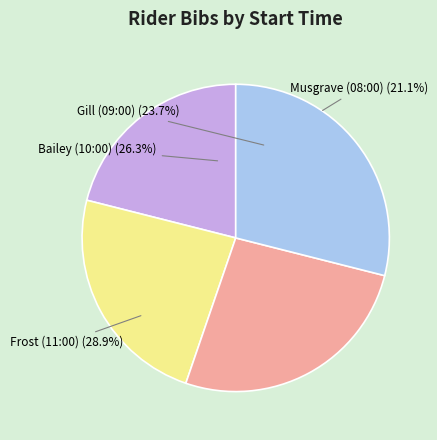

How many slices are in this pie chart?

4